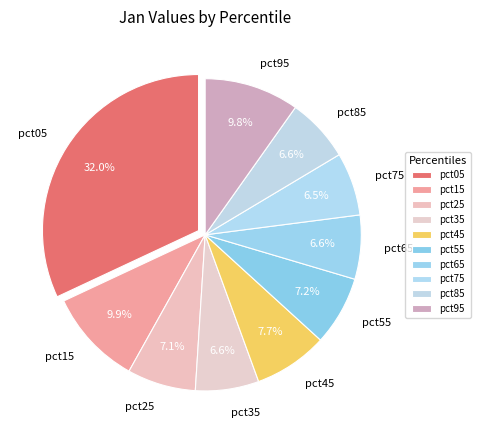

Do pct05 and pct45 together represent more than half of the pie?

No